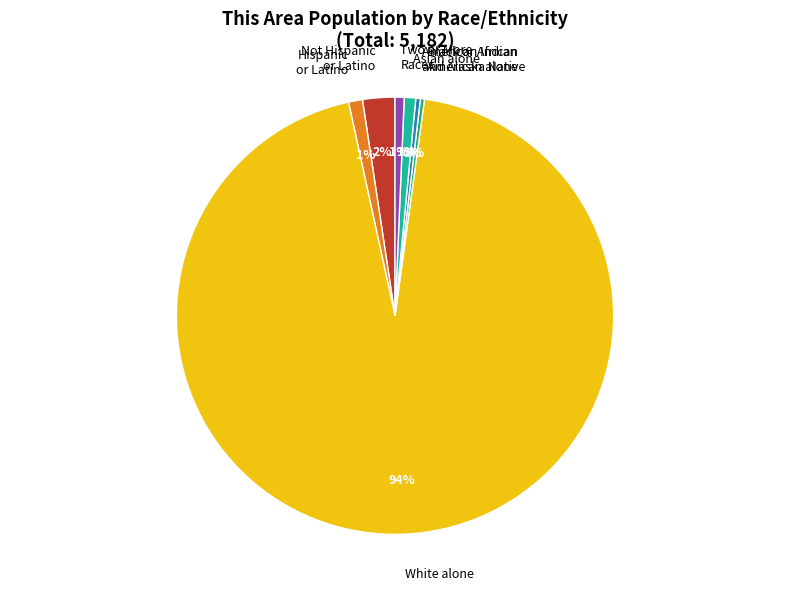

Does any single category account for the majority?

Yes